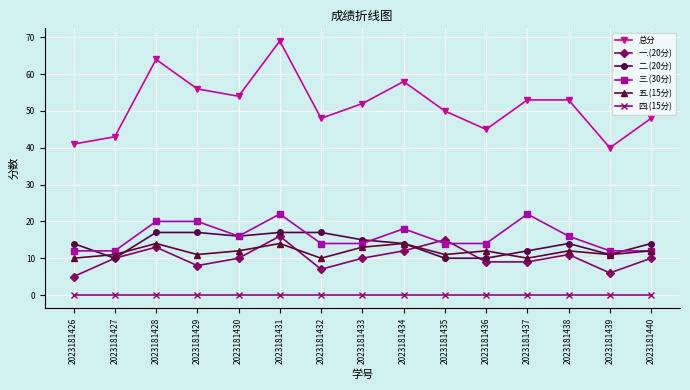

True or false: 四.(15分) and 总分 cross at least once.

False